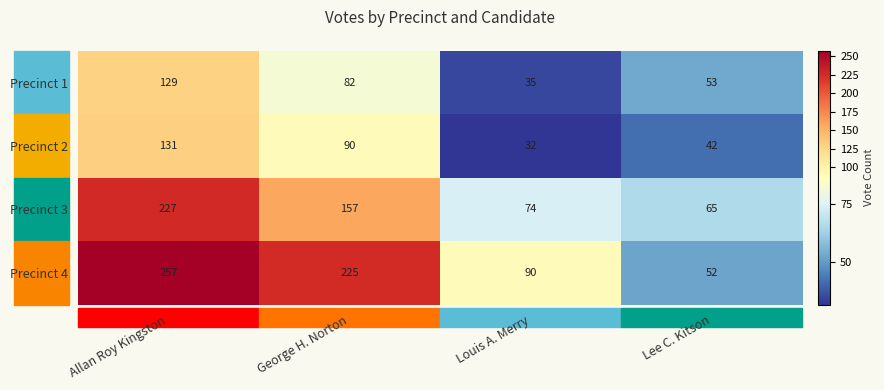

What is the difference between the Precinct 2 values at Louis A. Merry and Lee C. Kitson?

10